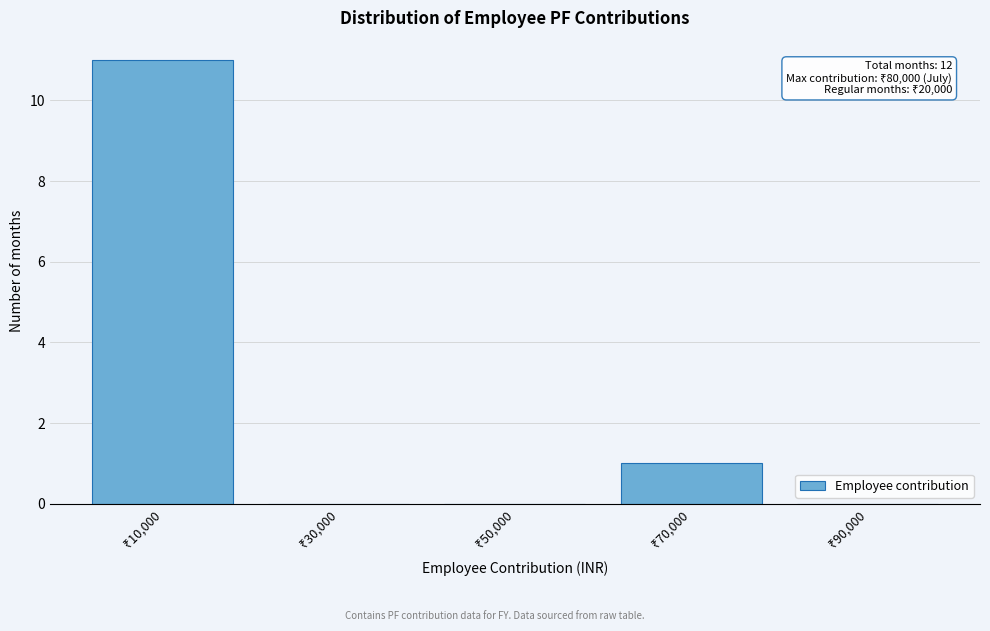

What is the sum of all values?

12